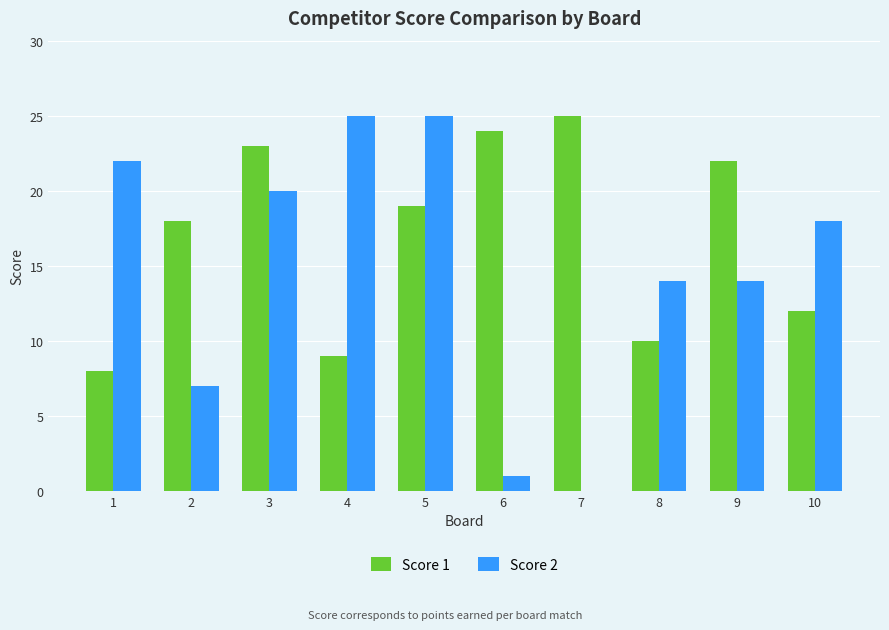

Reading left to right, what are all the values shown in this chart?

Score 1: 8	18	23	9	19	24	25	10	22	12
Score 2: 22	7	20	25	25	1	0	14	14	18